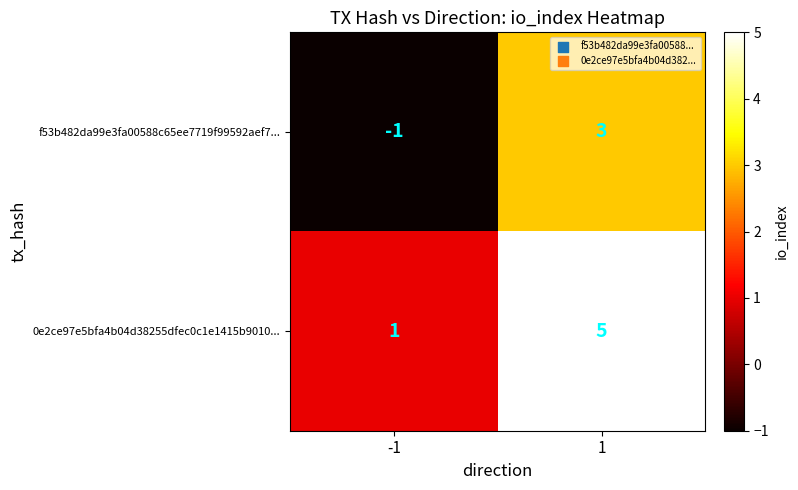

How many categories are shown in the chart?

2